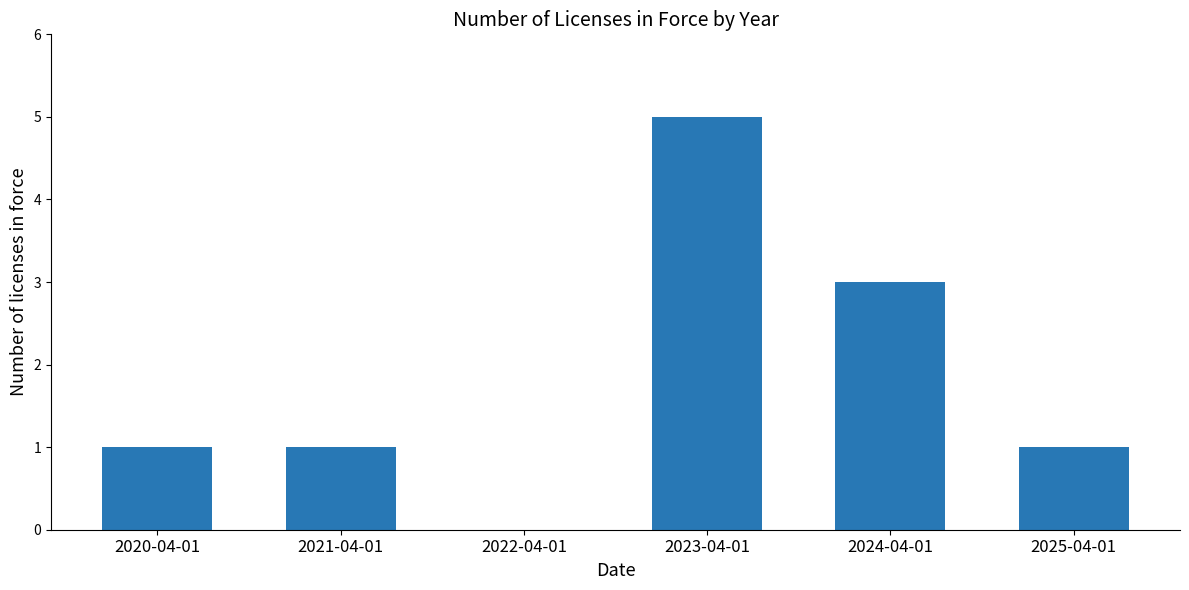

Is it true that the value at 2021-04-01 is 1?

True